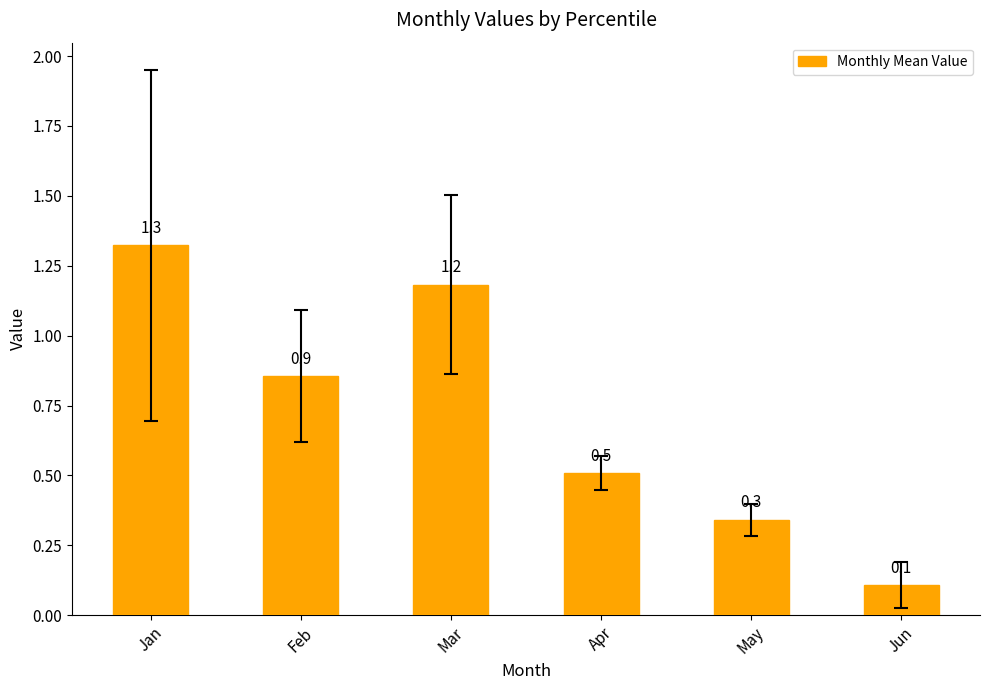

Between May and Jan, which is larger?

Jan